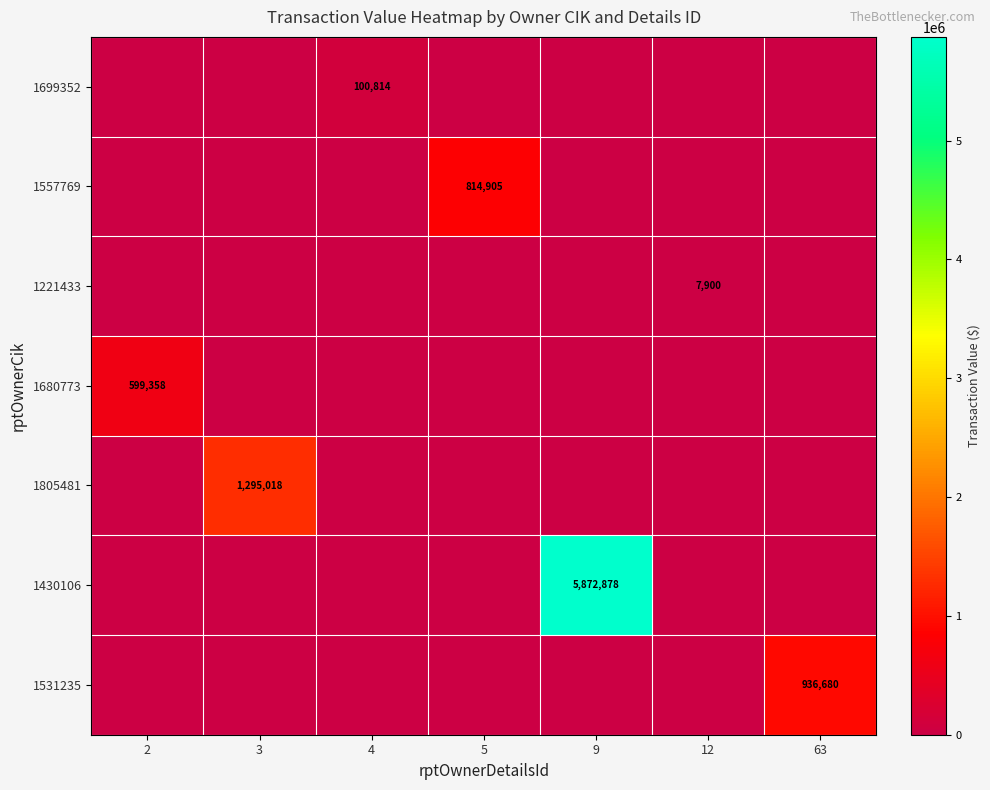

Which series has the largest range (max minus min)?

1430106